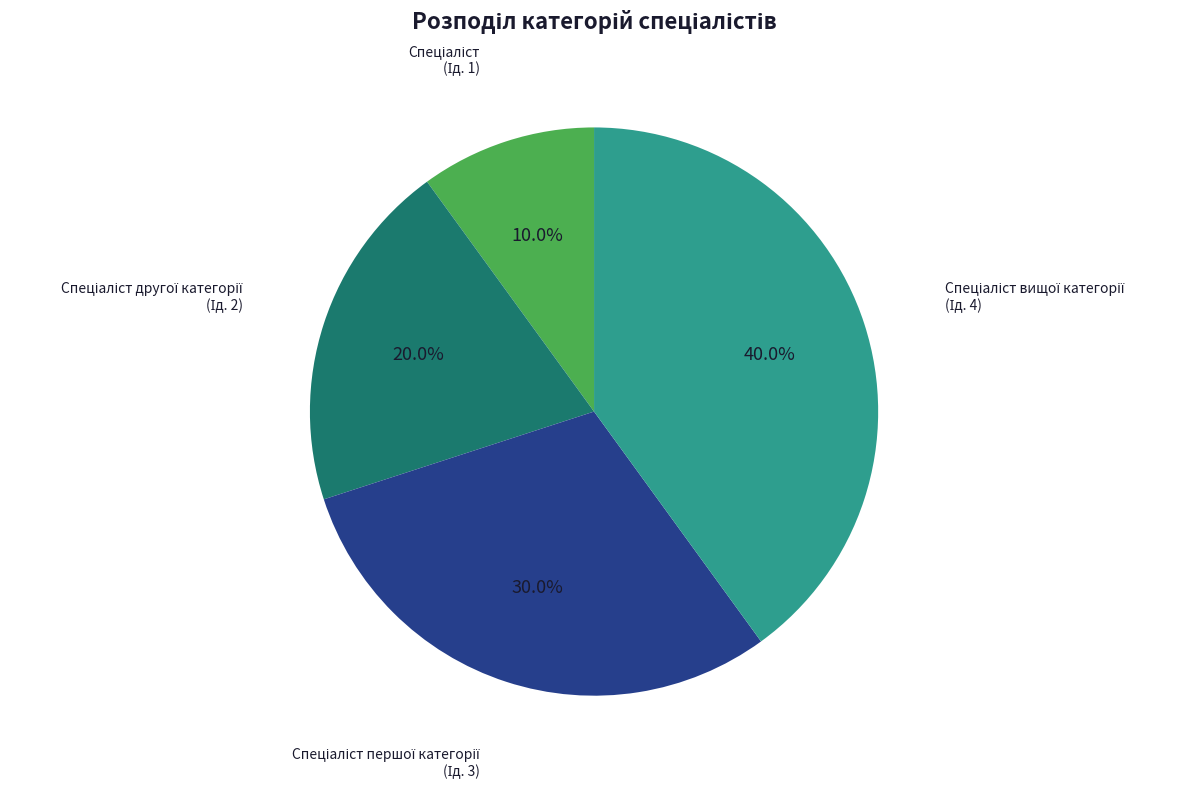

Is there any slice that represents more than half of the pie?

No